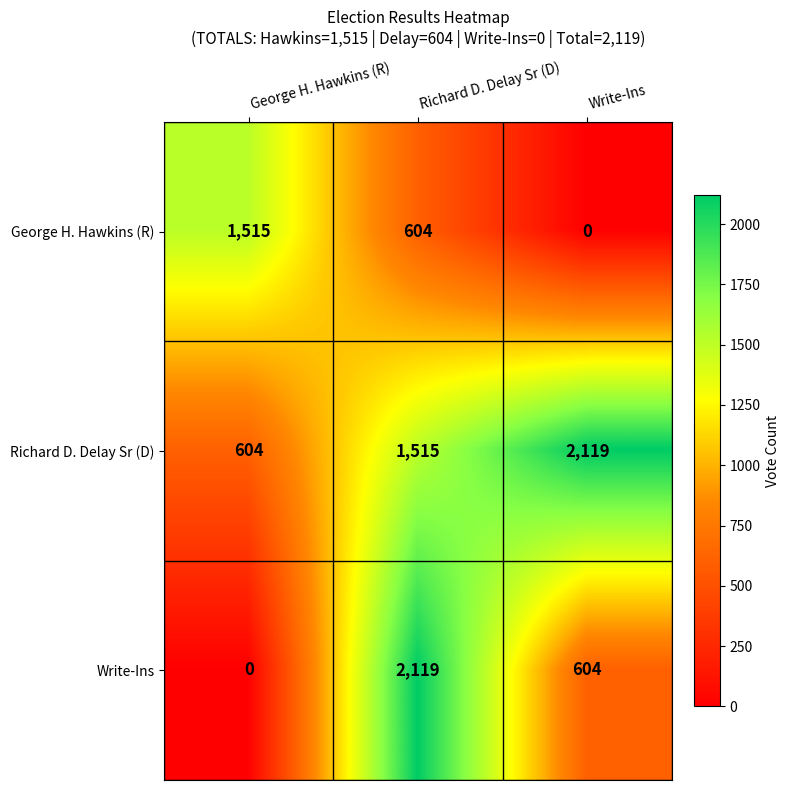

Count the number of data series in this chart.

3